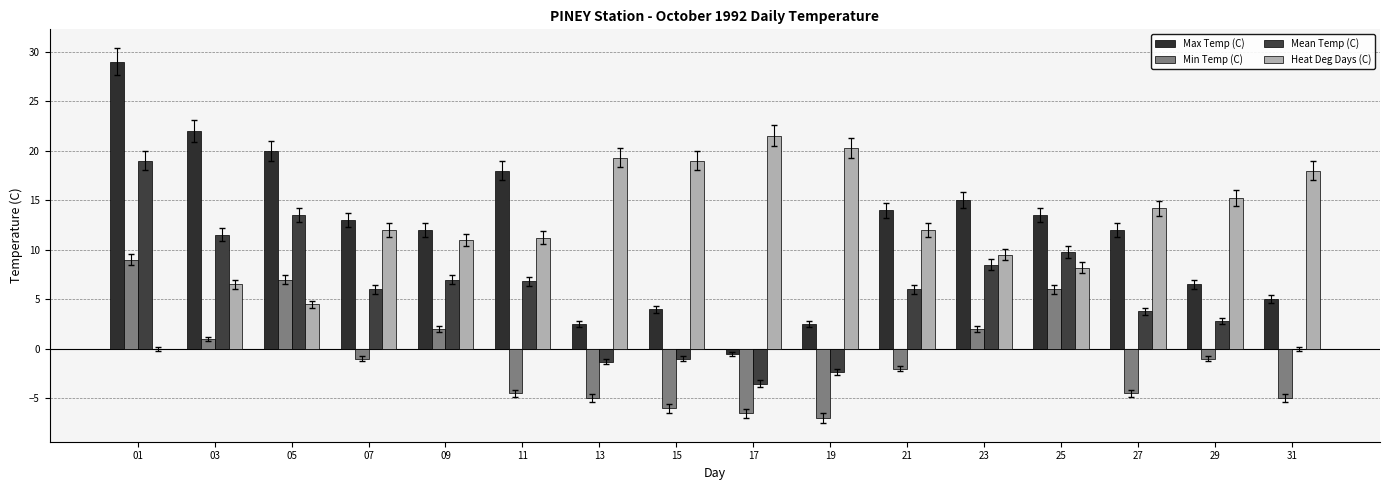

The value of Heat Deg Days (C) at 23 is 3.7. True or false?

False